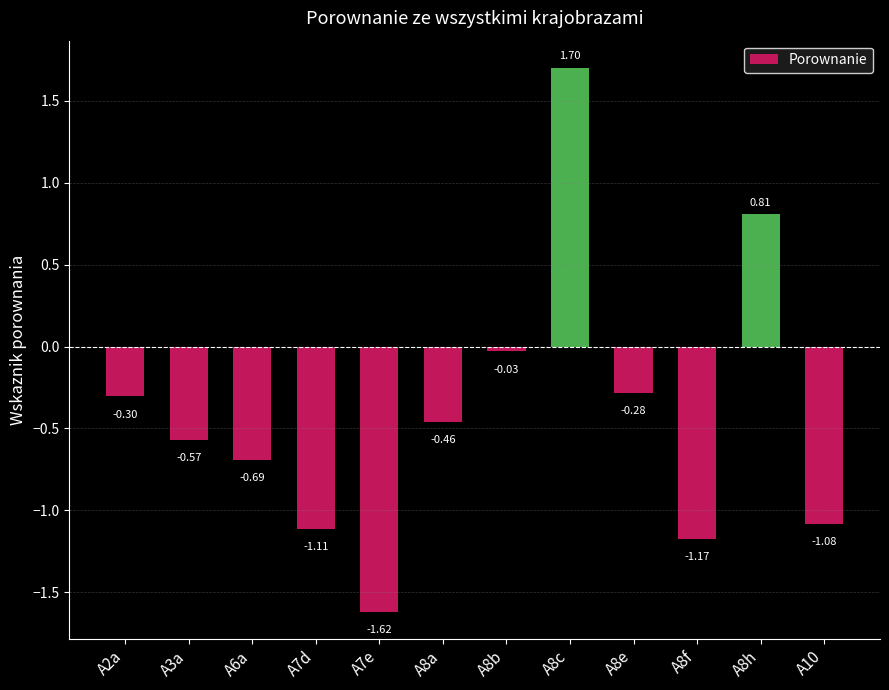

True or false: the data shows -1.2 at A6a.

False